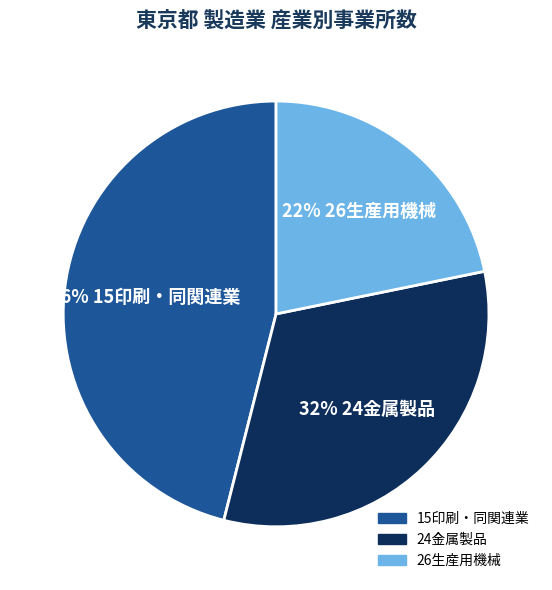

How many slices are in this pie chart?

3